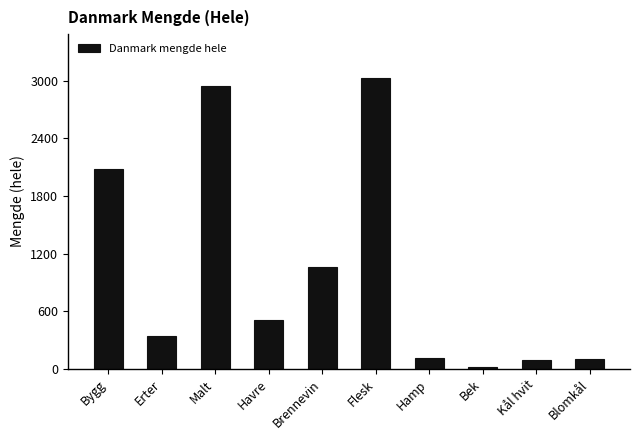

What is the difference between the values at Erter and Blomkål?

245